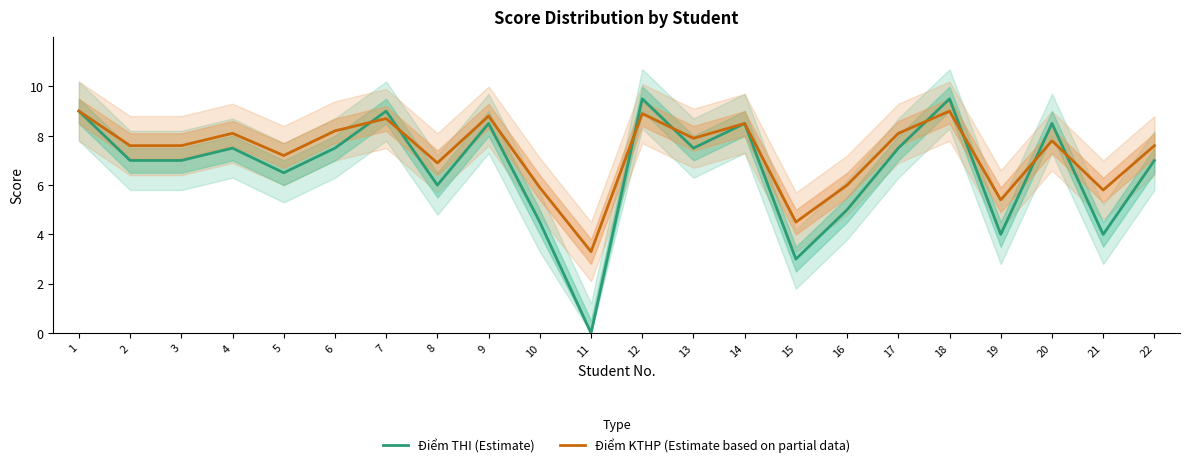

At which label does Điểm KTHP (Estimate based on partial data) reach its minimum?

11